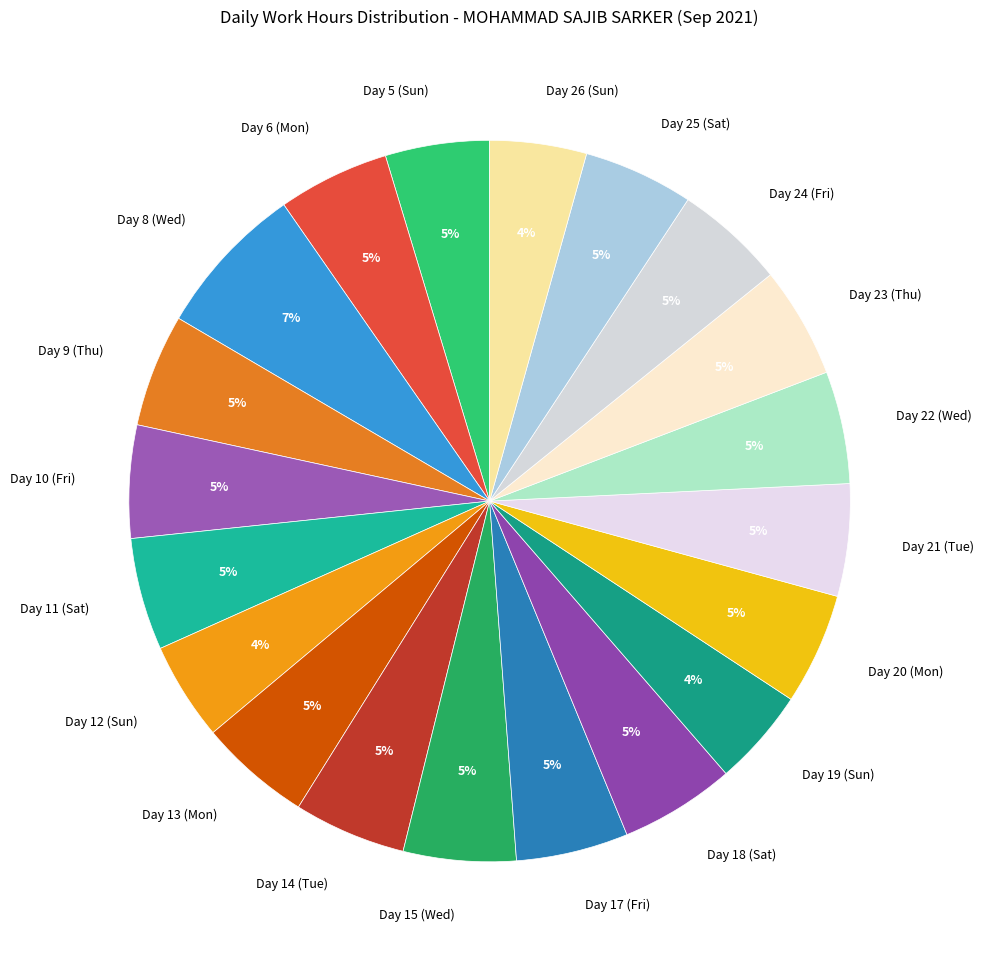

Is Day 20 (Mon) the majority of the pie?

No